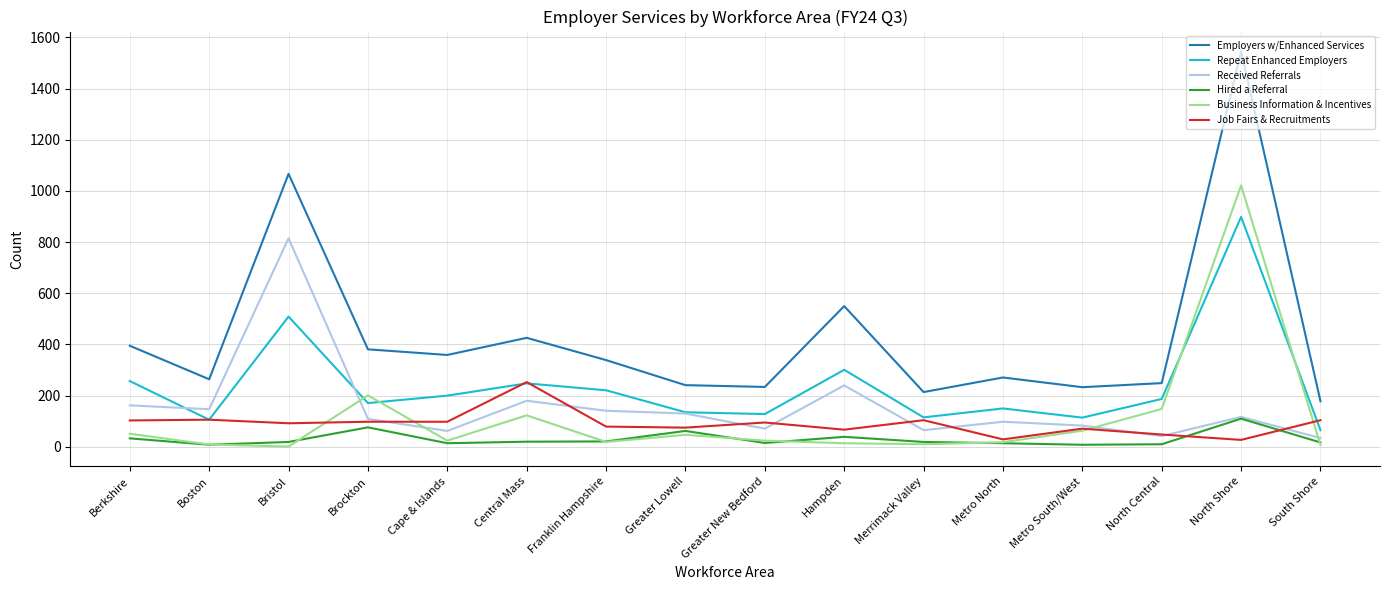

True or false: Job Fairs & Recruitments has a value of 92 at Bristol.

True